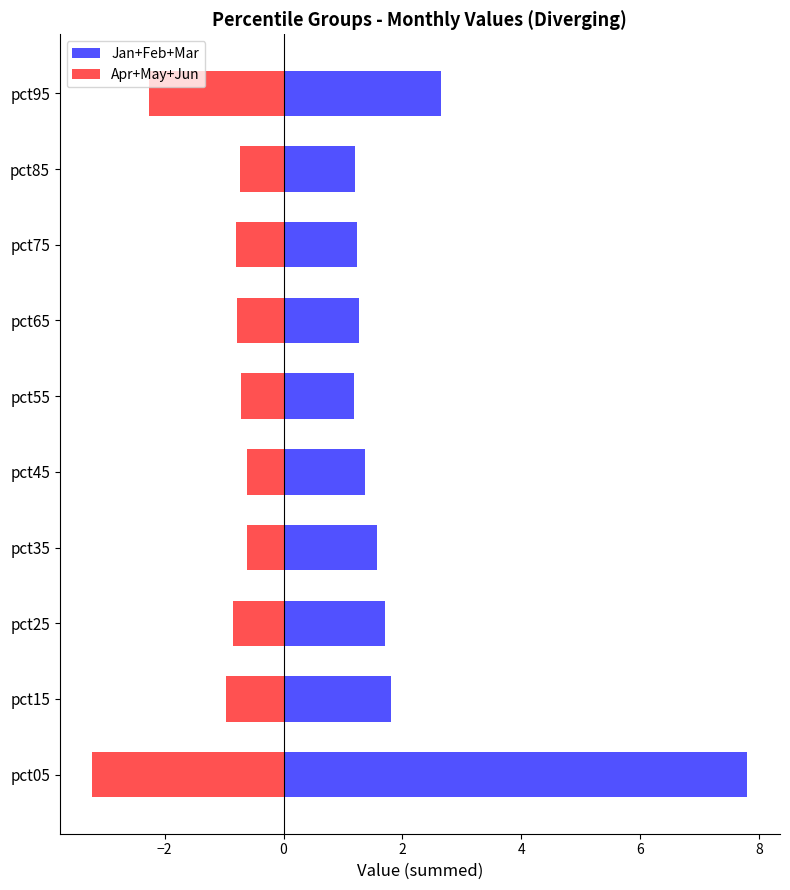

How many bars are there in each group?

2